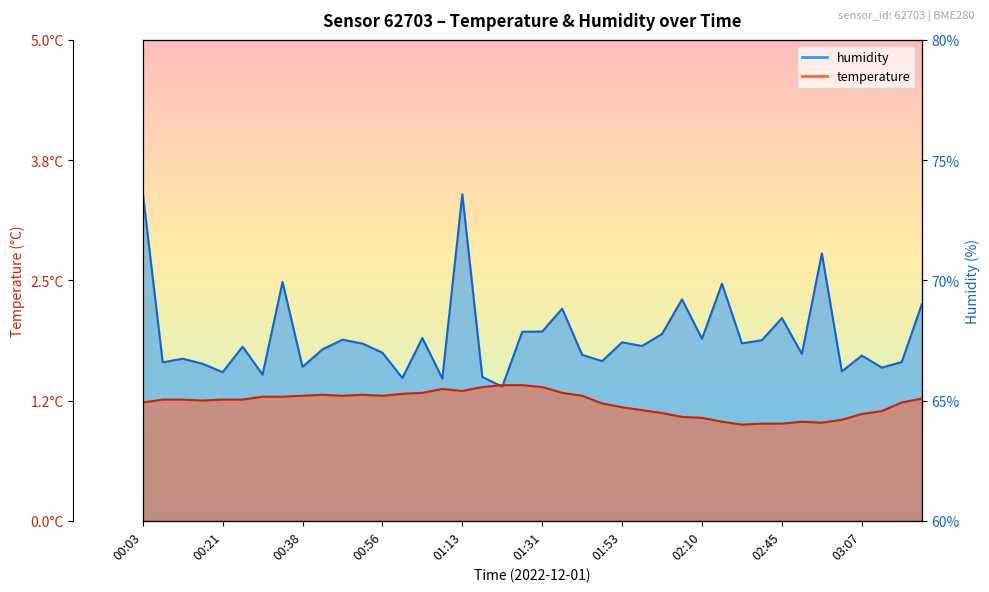

After their last crossing, which series has the higher values: humidity or temperature?

humidity